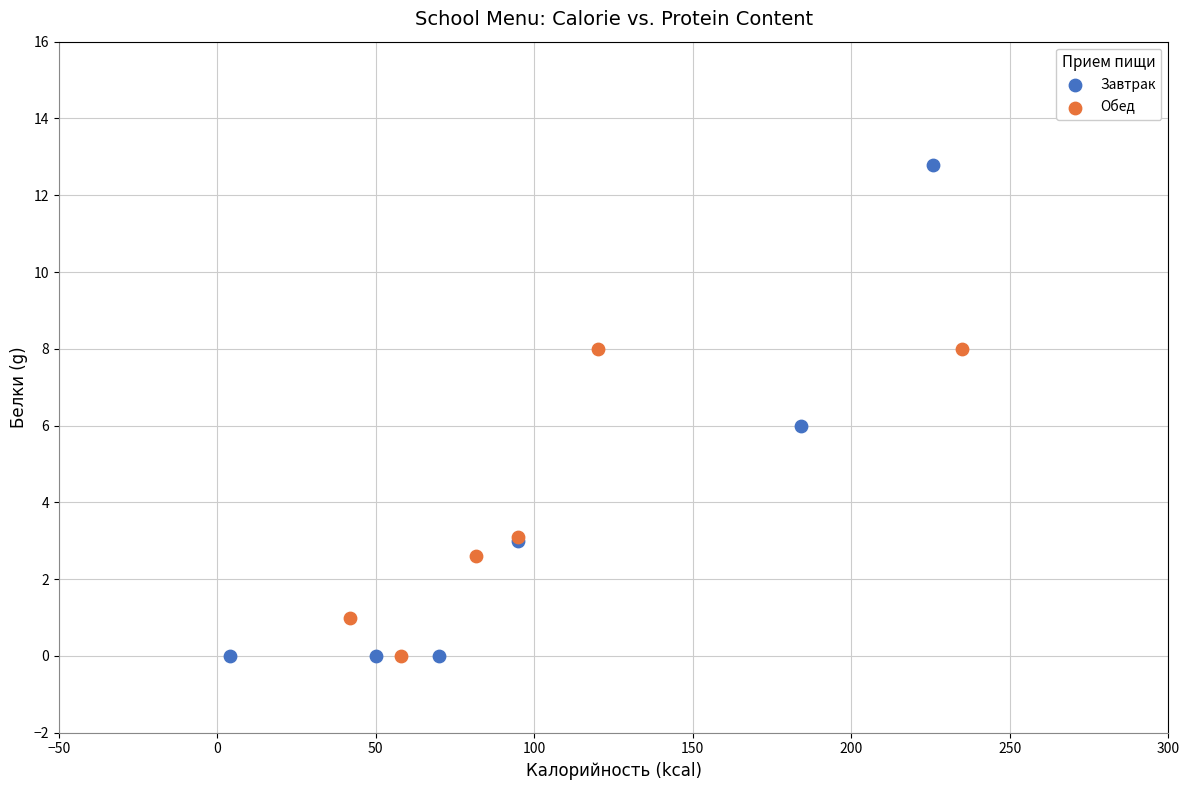

Which series has the largest Y range (max minus min)?

Завтрак